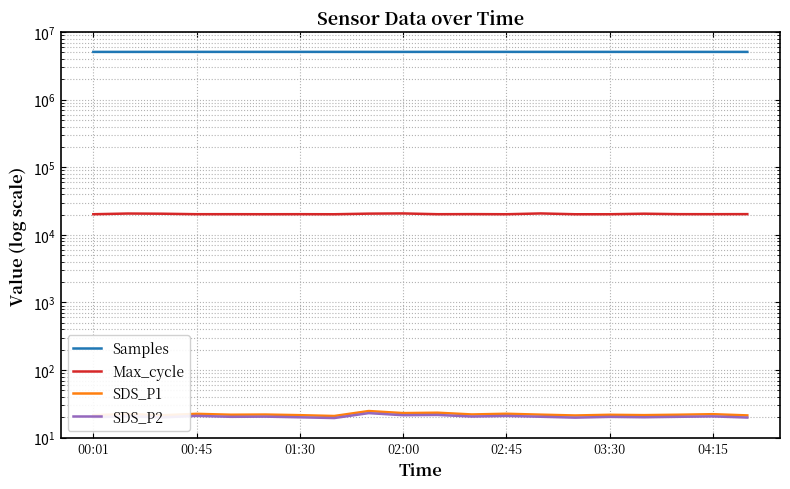

List the series in order of their peak value, lowest first.

SDS_P2, SDS_P1, Max_cycle, Samples